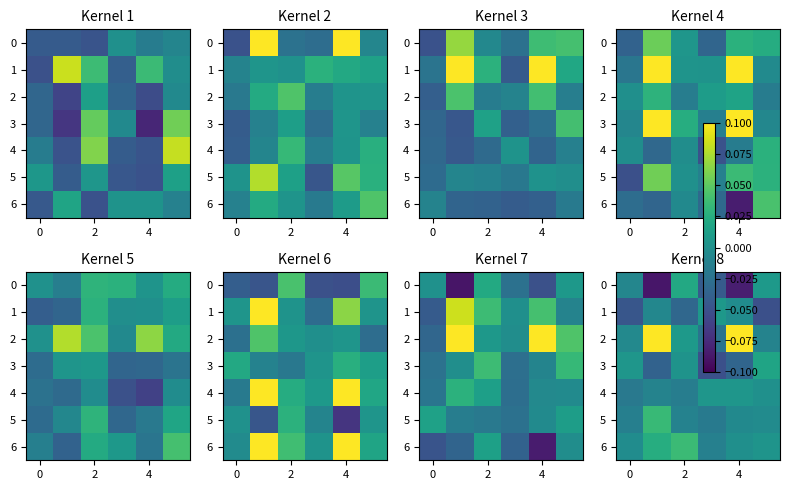

Which series has the largest total across all categories?

row_2